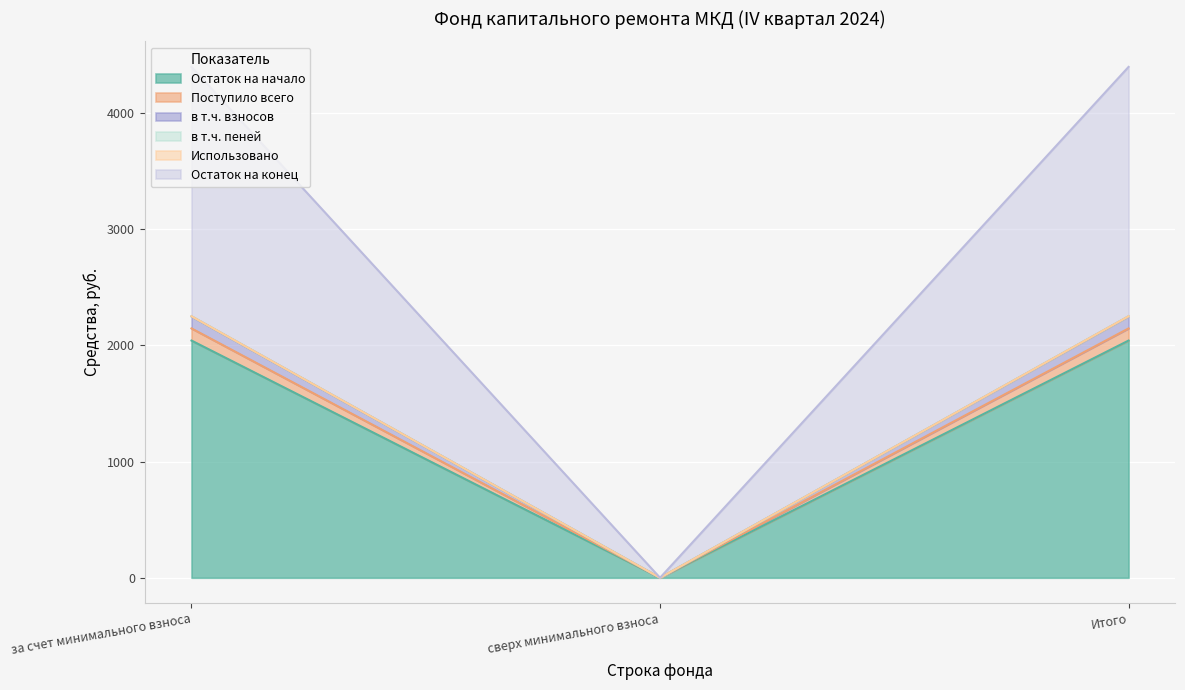

What is the label of the 2nd point from the right?

сверх минимального взноса